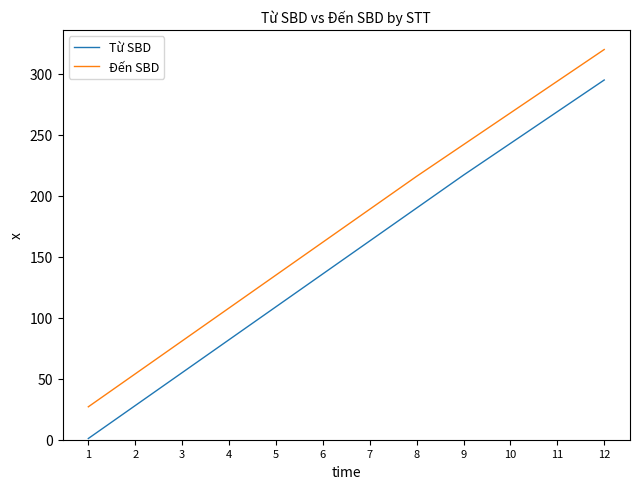

Rank the series at 1 from highest to lowest value.

Đến SBD, Từ SBD